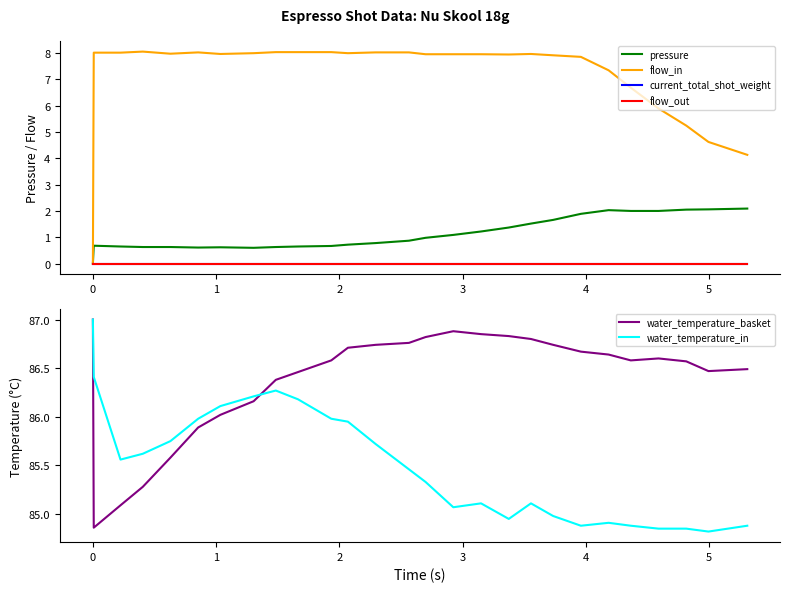

What is the highest value of the water_temperature_basket series?

87.0